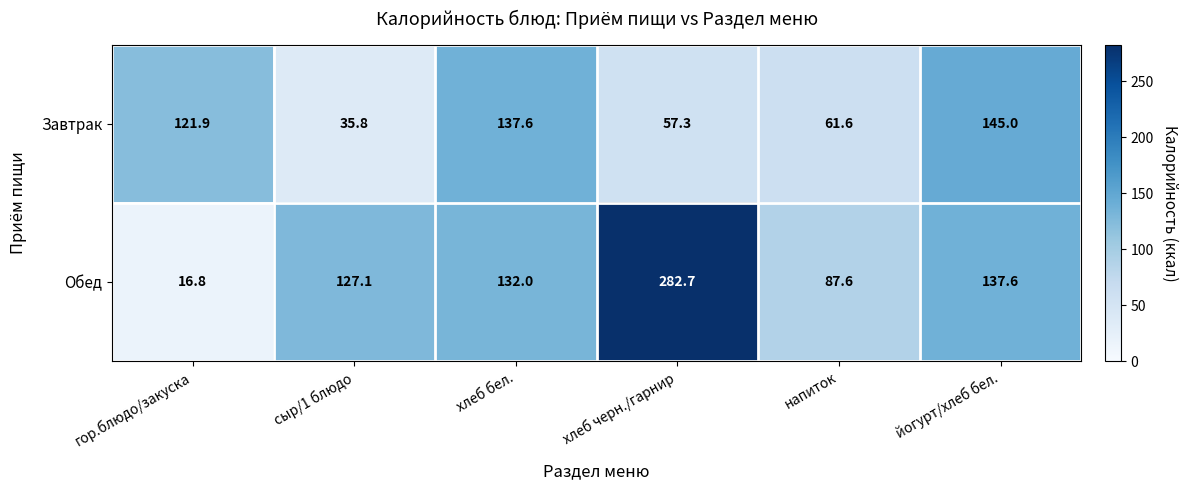

List the series in order of their overall mean, lowest first.

Завтрак, Обед